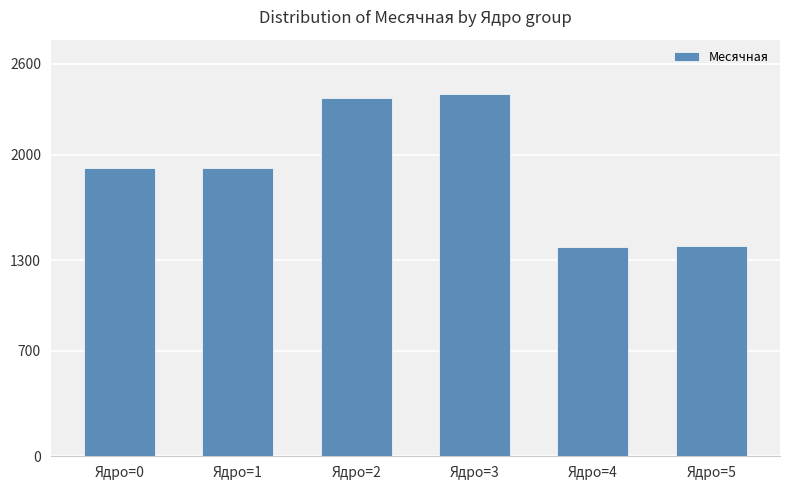

Is it true that the value at Ядро=3 is 3398?

False